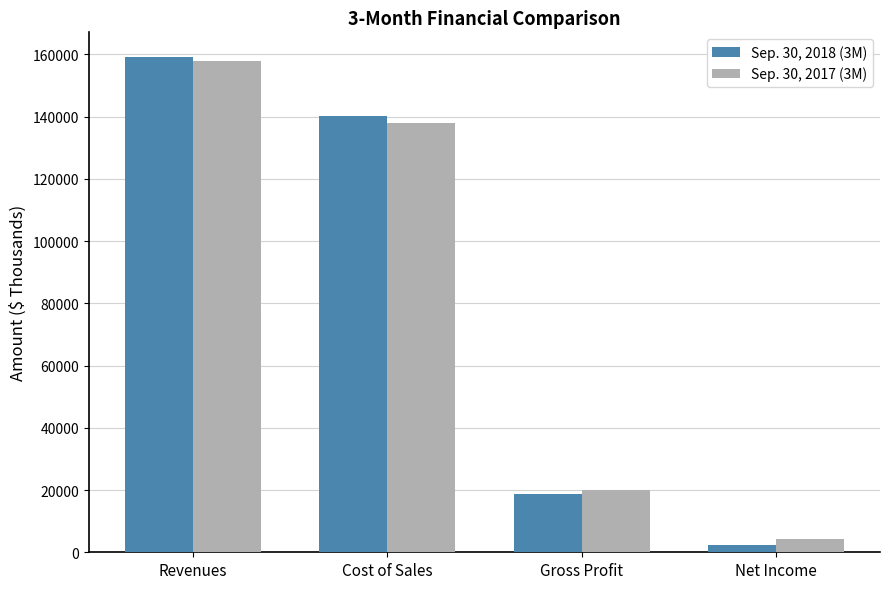

What is the difference between the second highest and minimum values in the Sep. 30, 2018 (3M) series?

137792